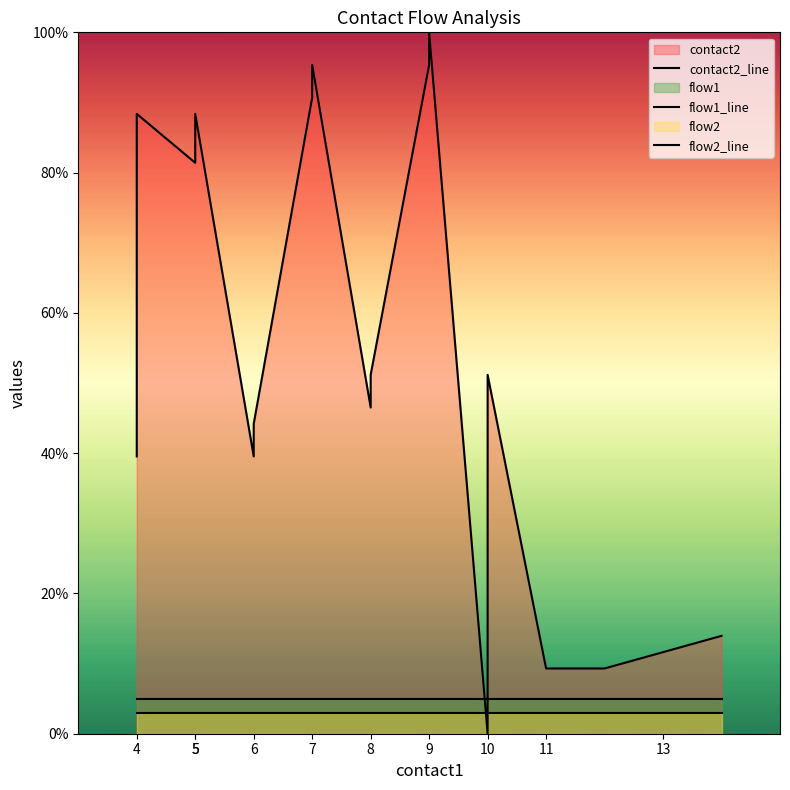

Between 6 and 13, which series saw the biggest shift?

contact2_line